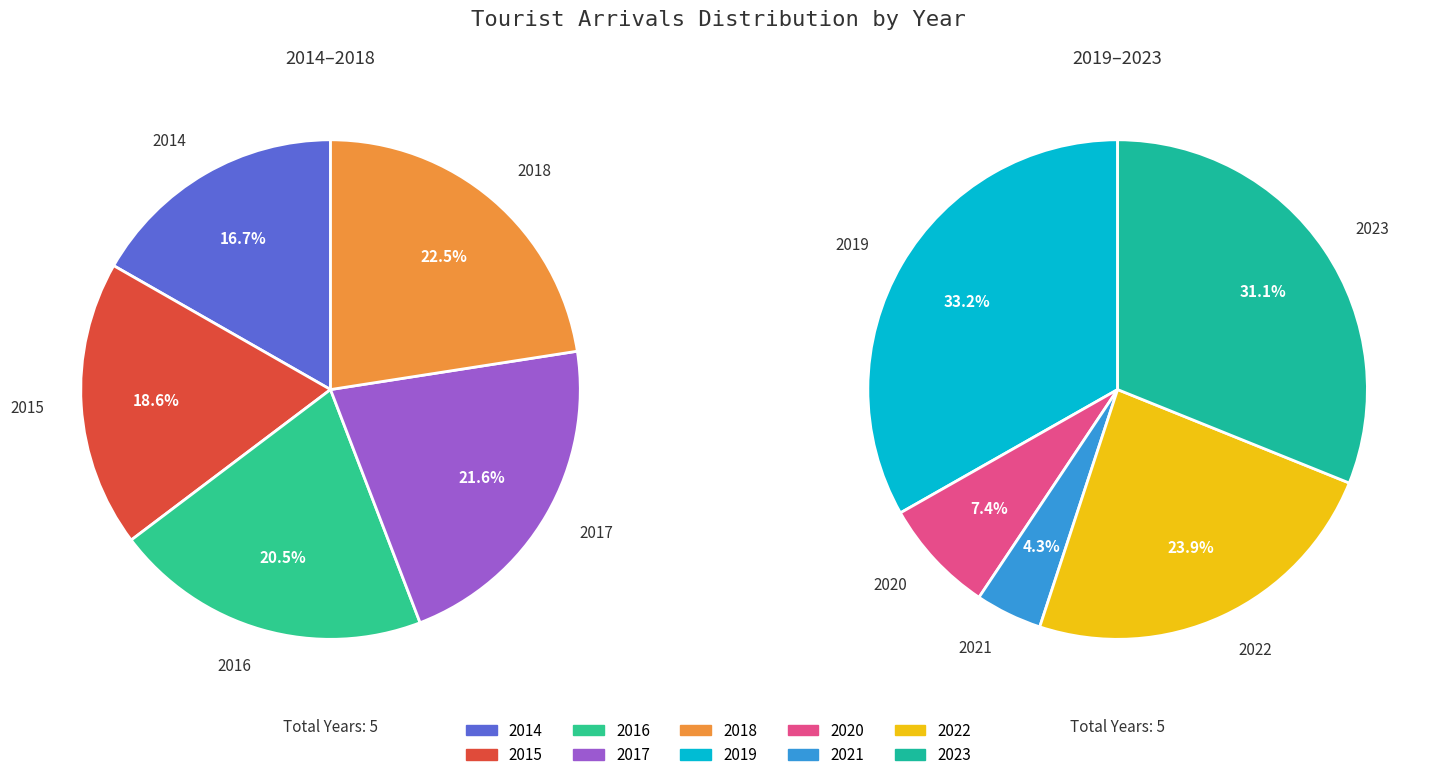

Is there any slice that represents more than half of the pie?

No